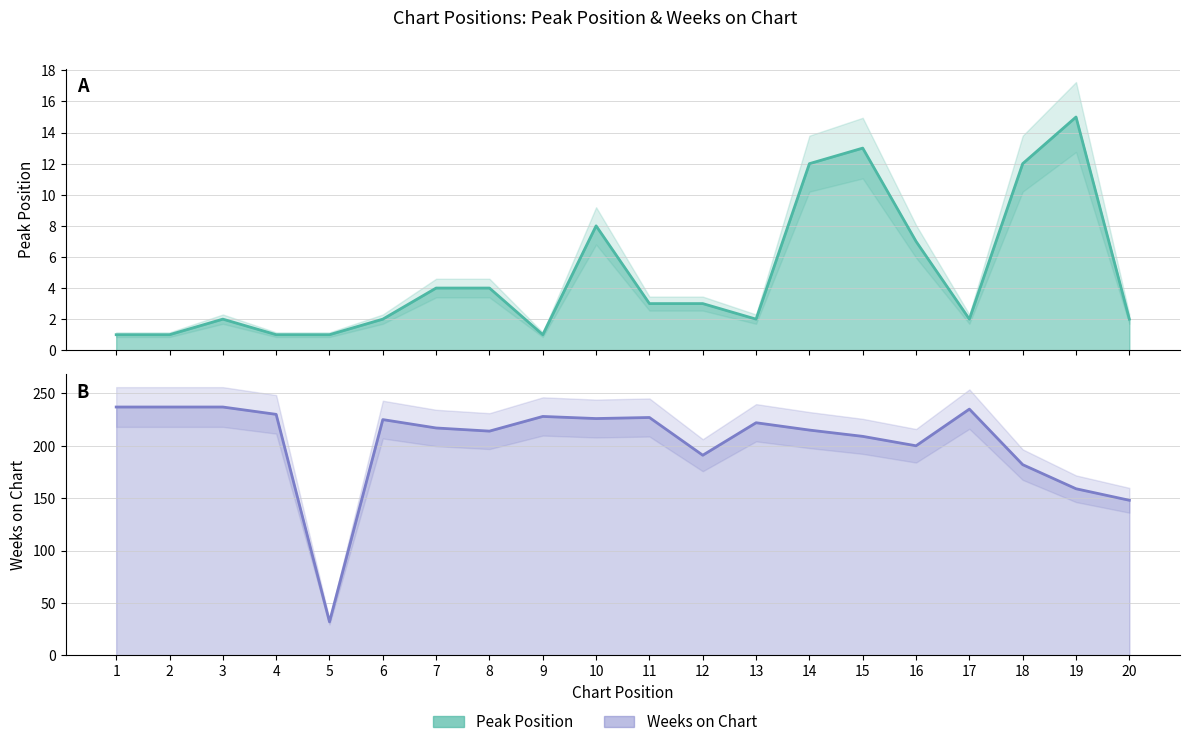

List the labels in order of Peak Position value, largest first.

19, 15, 14, 18, 10, 16, 7, 8, 11, 12, 3, 6, 13, 17, 20, 1, 2, 4, 5, 9